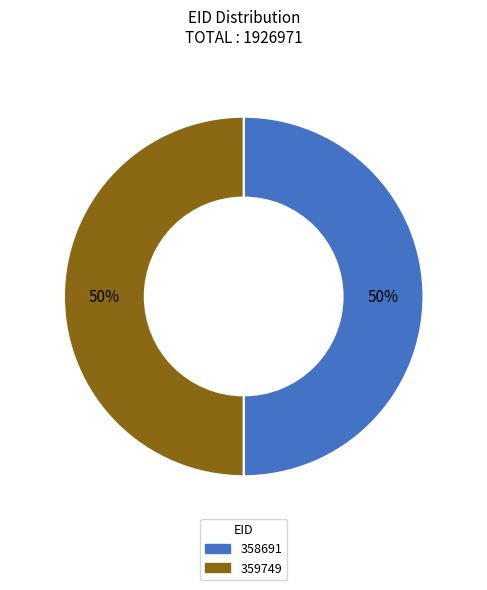

To the nearest percent, what percentage of the pie is 358691?

50%